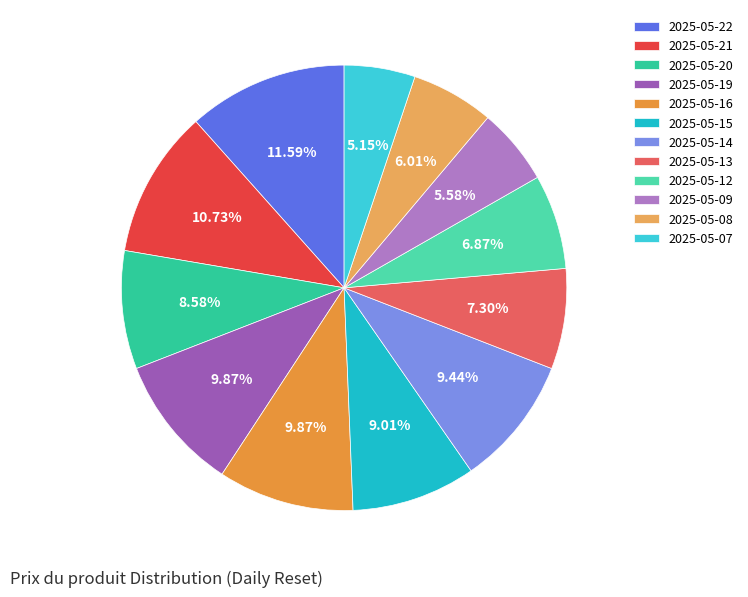

Do 2025-05-21 and 2025-05-13 together represent more than half of the pie?

No